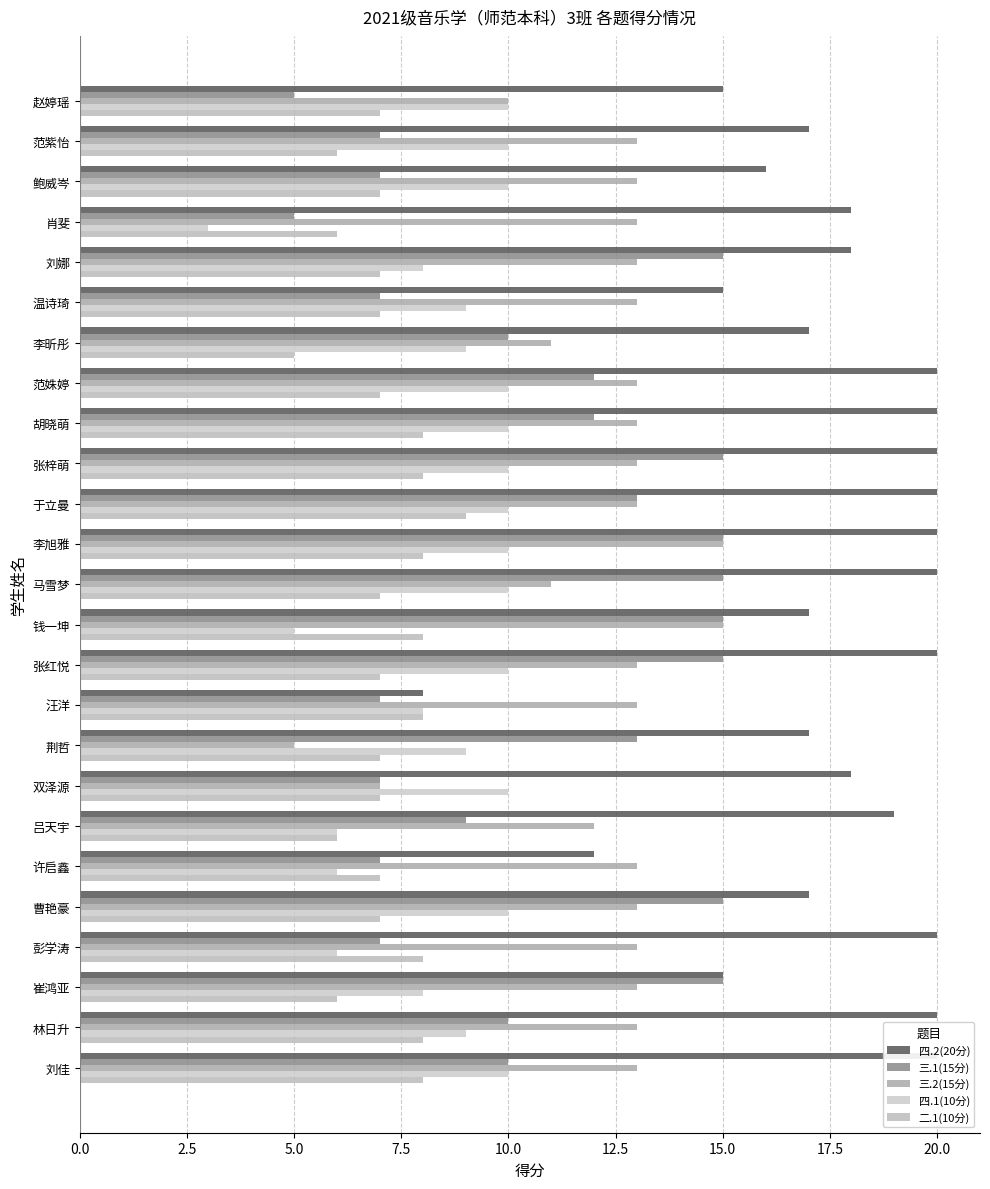

What value does the 四.2(20分) series have at 彭学涛, to the nearest 5?

20